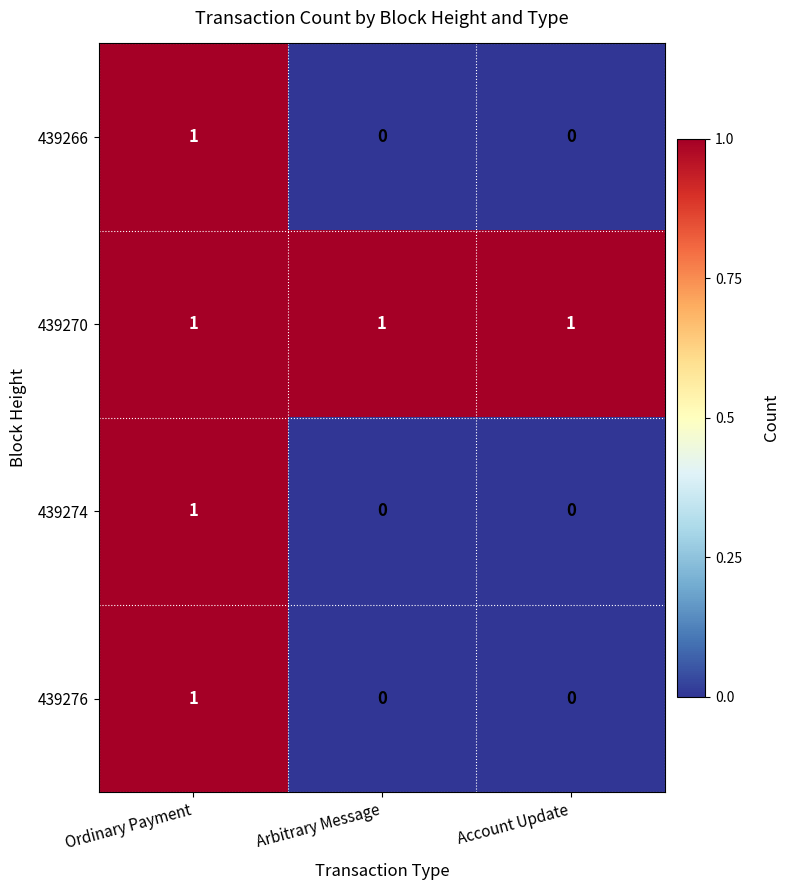

The 439274 series shows 2 at Ordinary Payment. True or false?

False